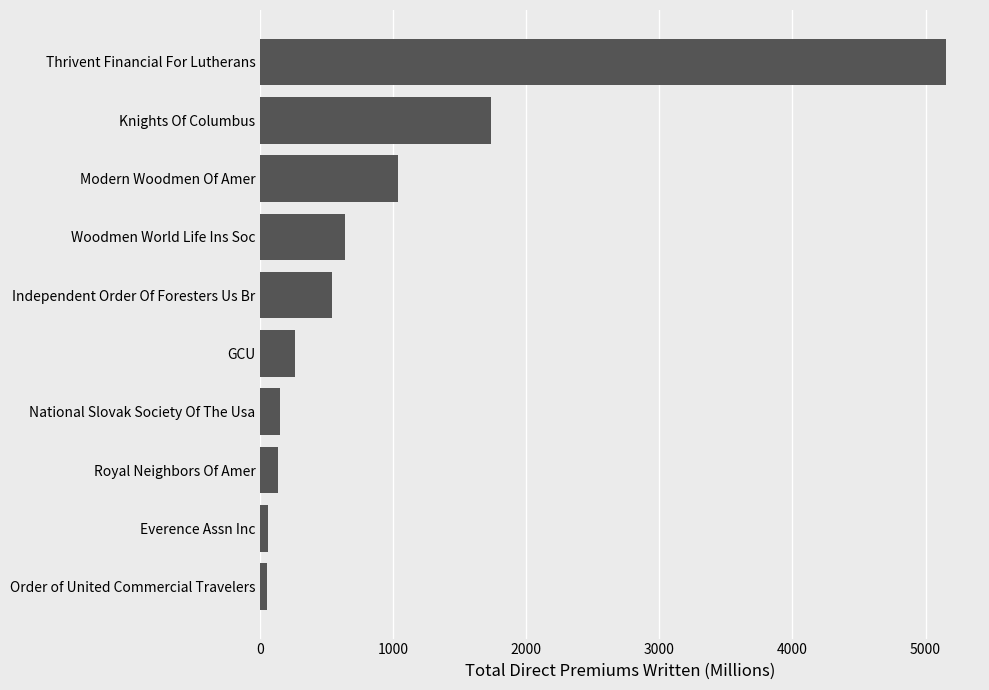

Are the bars grouped side by side (vs. stacked)?

No